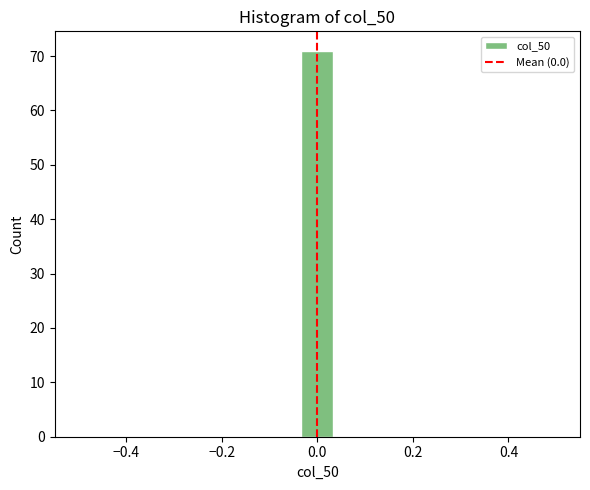

Read against the x-axis, roughly where is the centre of the tallest bar?

0.00